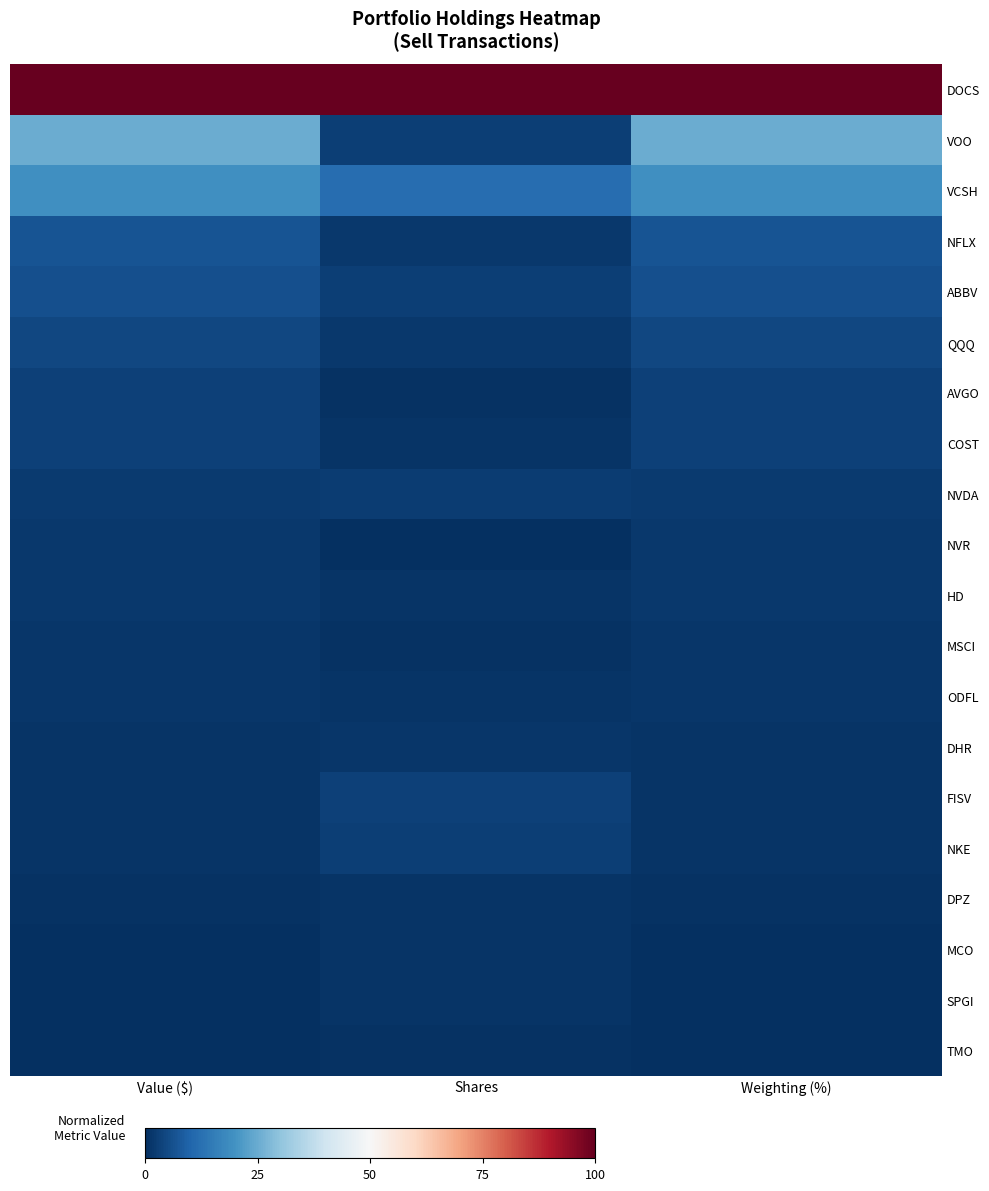

What is the total value across all series at Weighting (%)?

181.0